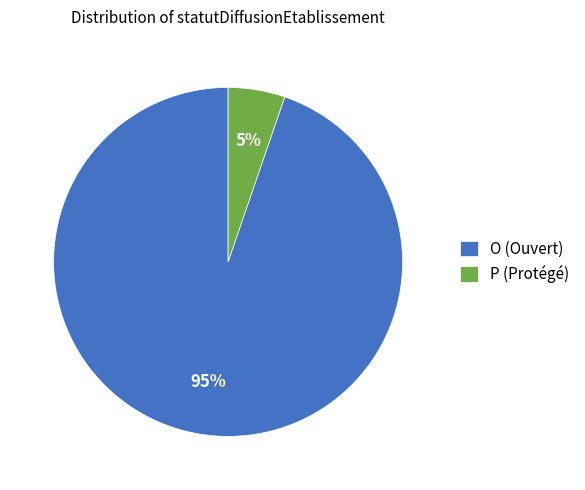

Combined, do P and O account for over 50%?

Yes